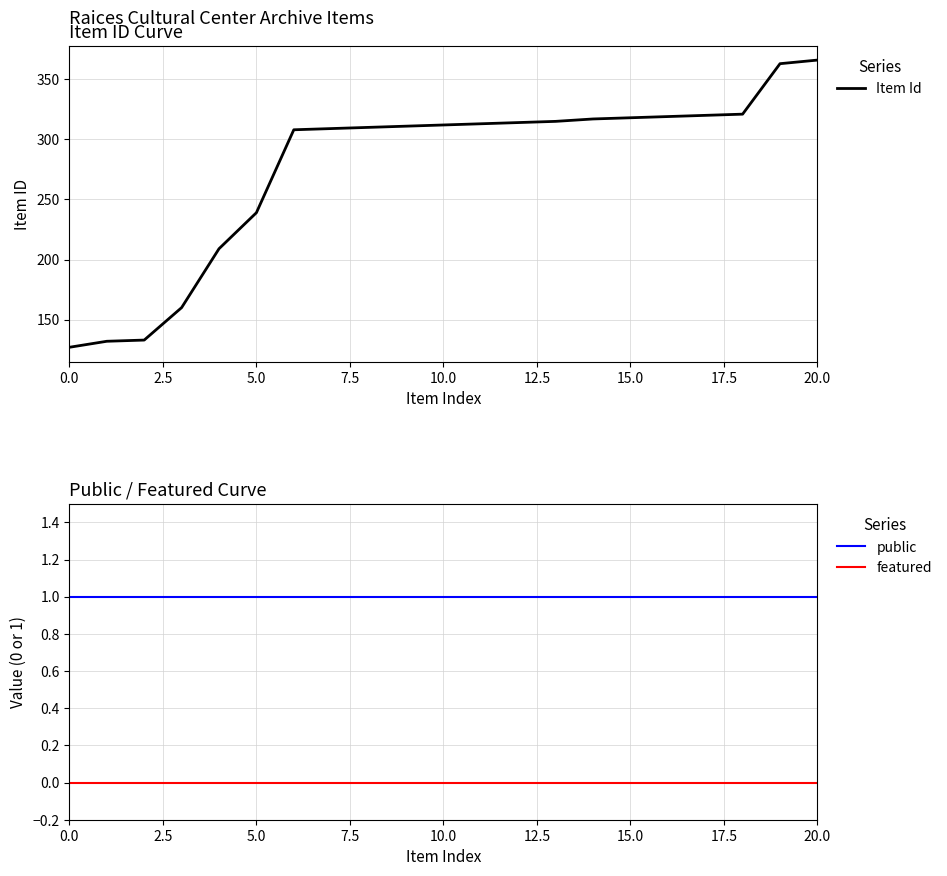

What is the difference between the maximum and minimum values in the Item Id series?

239